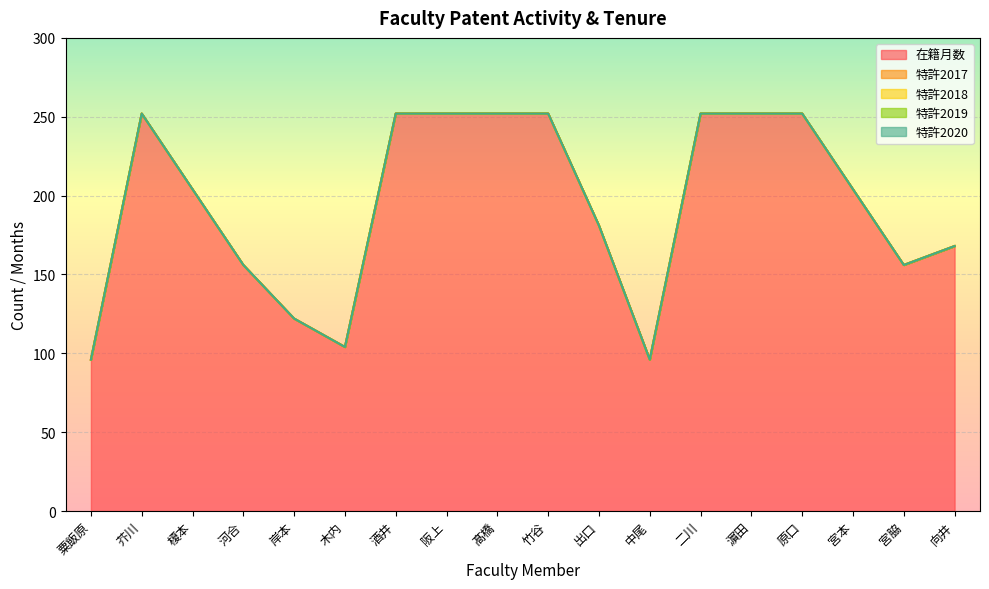

Which series has the widest spread of values?

在籍月数